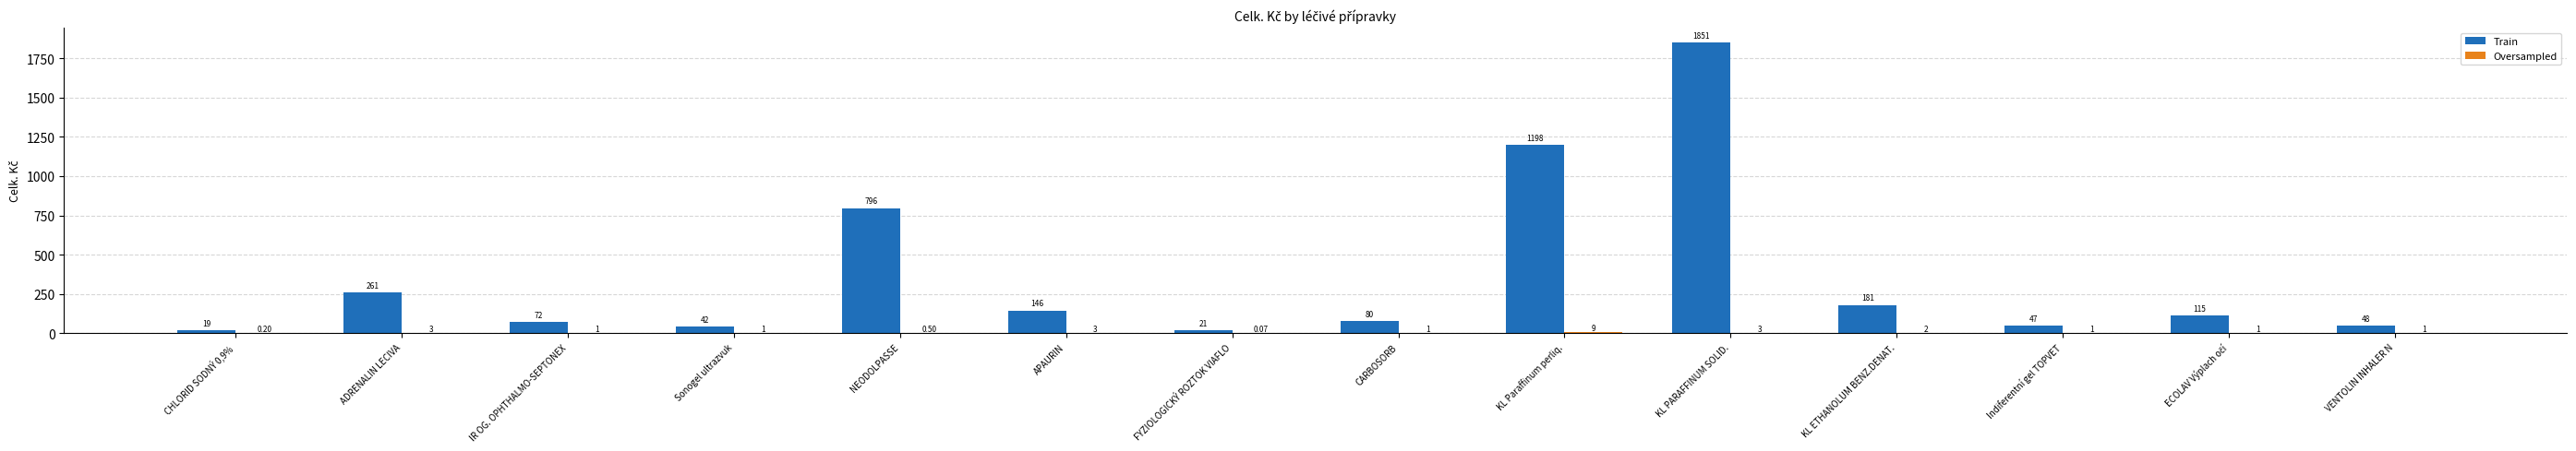

At which category is the sum across all series the highest?

KL PARAFFINUM SOLID.